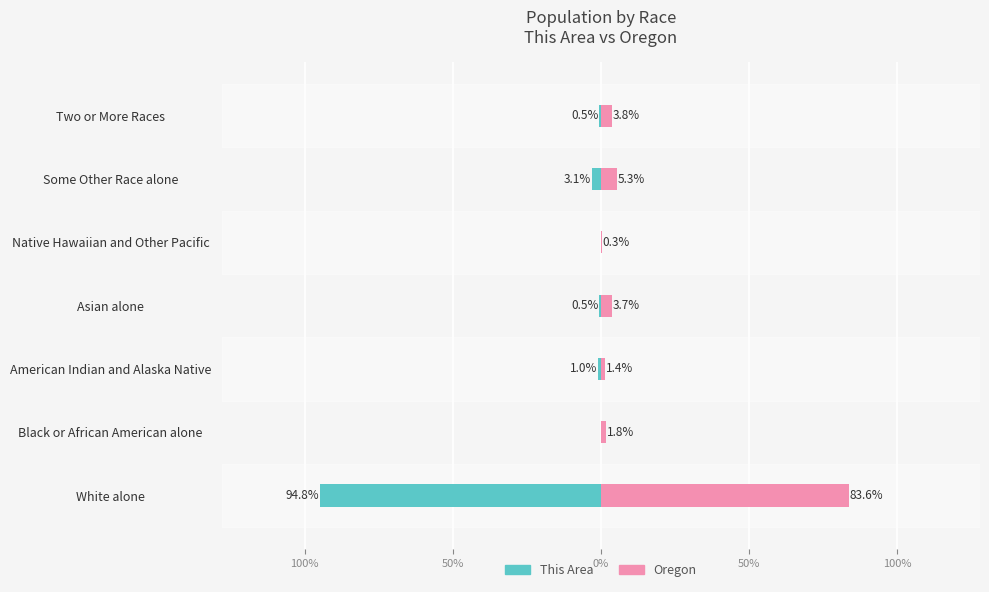

How many groups of bars are there?

7